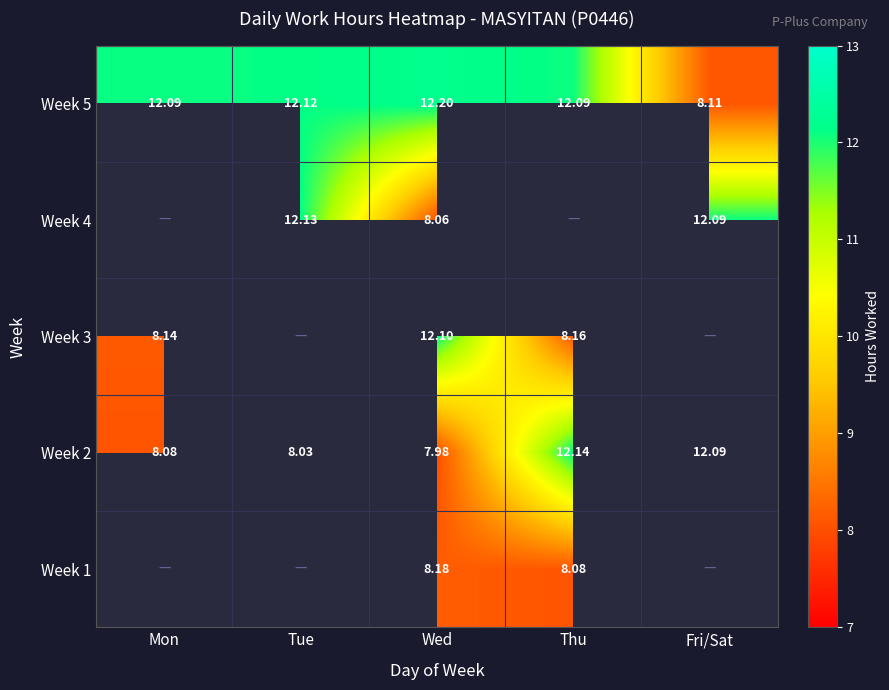

At which label does Week 2 first exceed 8?

Mon